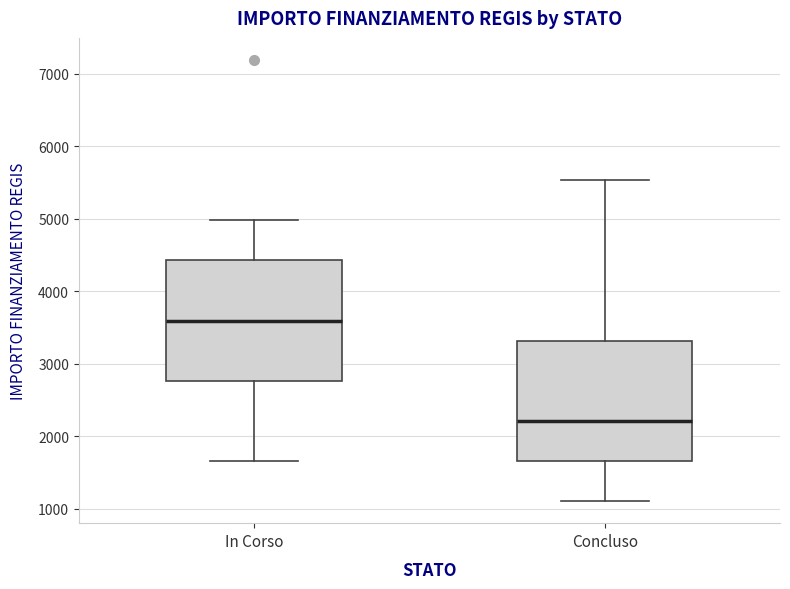

Reading left to right, read every box against the y-axis: the position of its median line, the range the box covers, and the ends of its whiskers. The values are not printed on the chart, so give them approximately, as read against the axis.

In Corso: median 3600, box 2800 to 4400, whiskers 1700 to 5000
Concluso: median 2200, box 1700 to 3300, whiskers 1100 to 5500